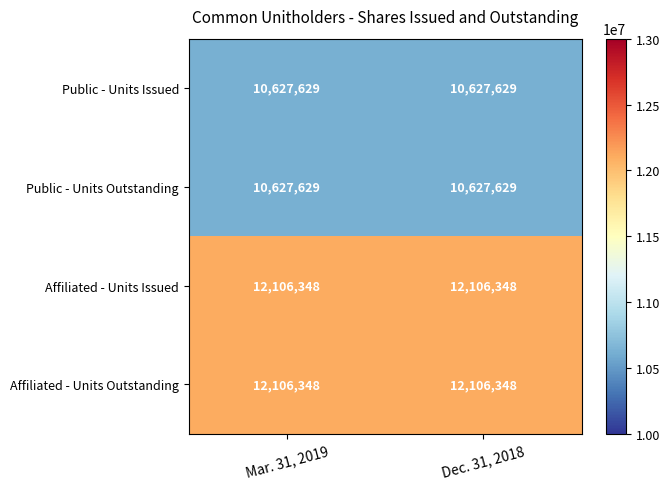

What is the total value across all series at Dec. 31, 2018?

45467954